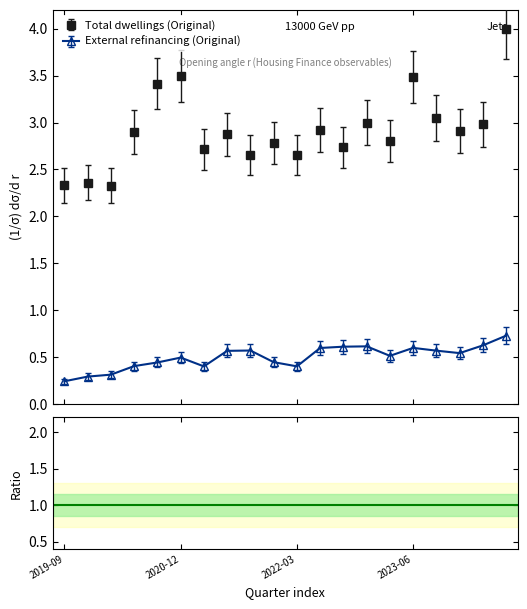

What position from the left is 2023-03?

15